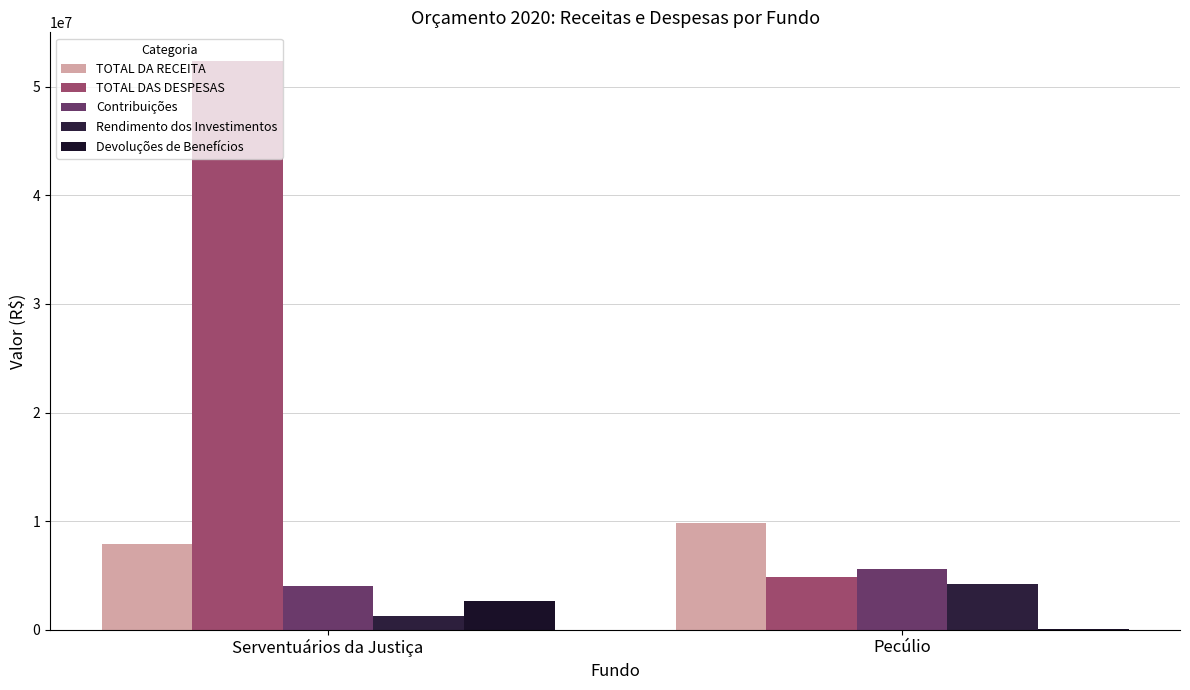

Where is Rendimento dos Investimentos nearest to the value 2709500?

Serventuários da Justiça